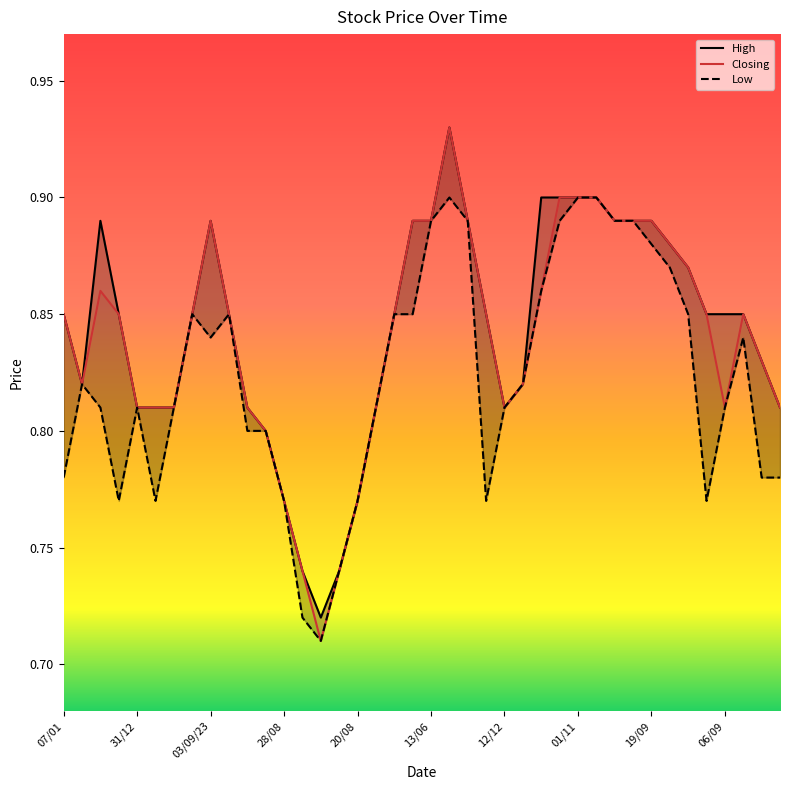

In High, how many points are higher than both neighbors (excluding endpoints)?

3